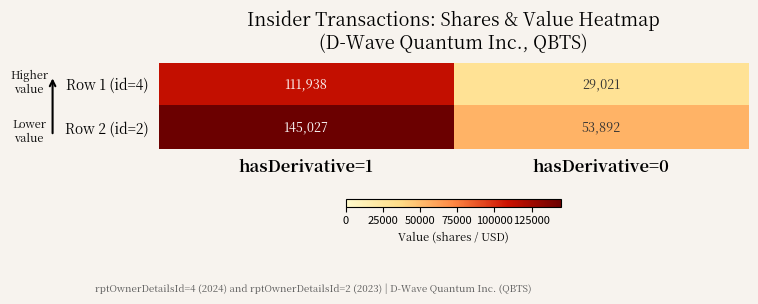

Which category has the highest value in the Row 1 (id=4) series?

hasDerivative=1